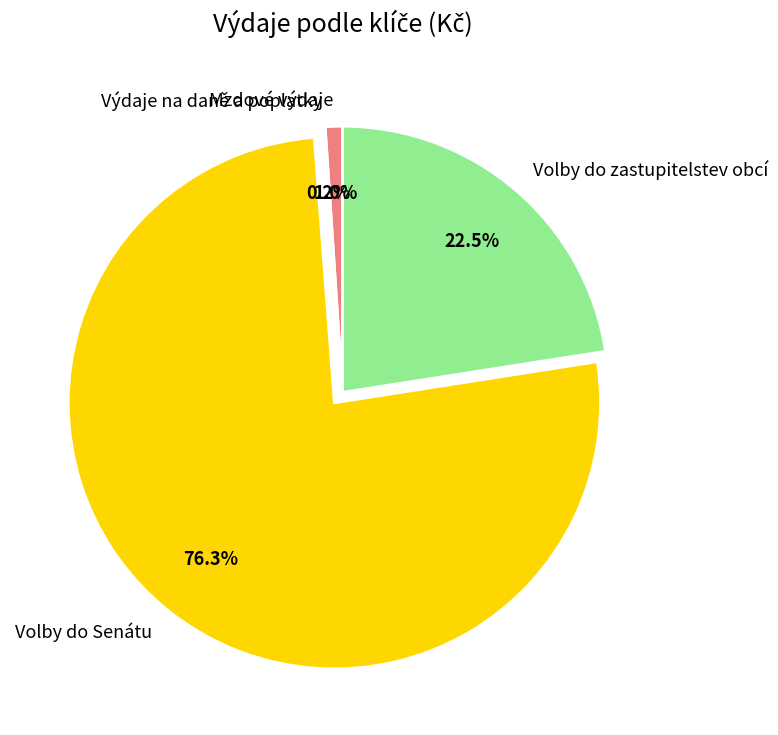

The Volby do zastupitelstev obcí slice represents 36% of the pie. True or false?

False